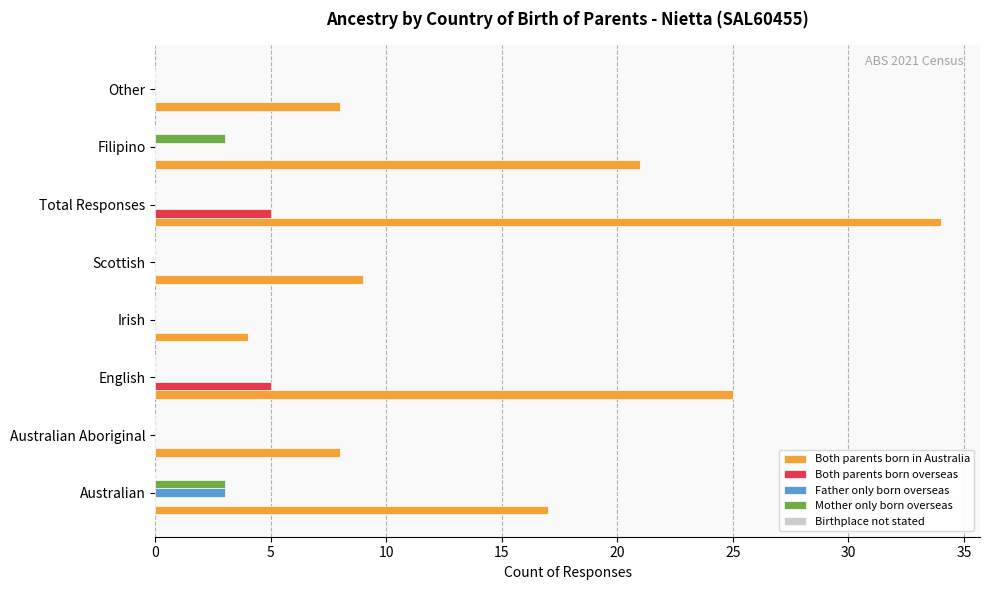

At which category is the sum across all series the highest?

Total Responses